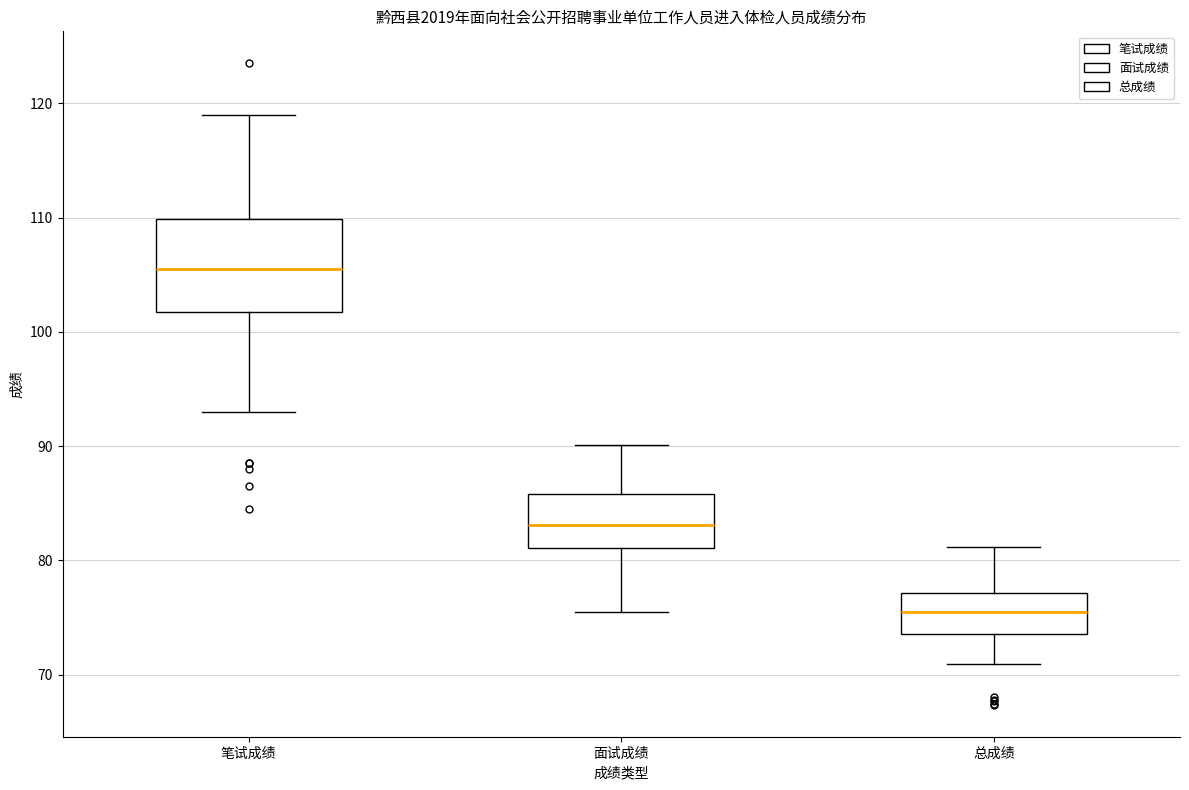

Which box has the lowest median line?

总成绩